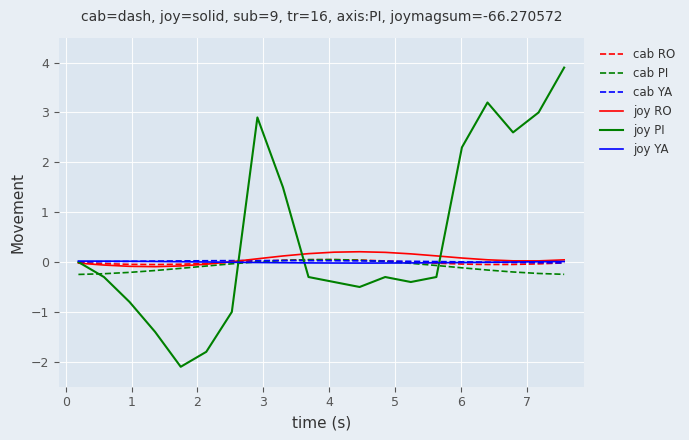

Which series has the largest range (max minus min)?

joy PI